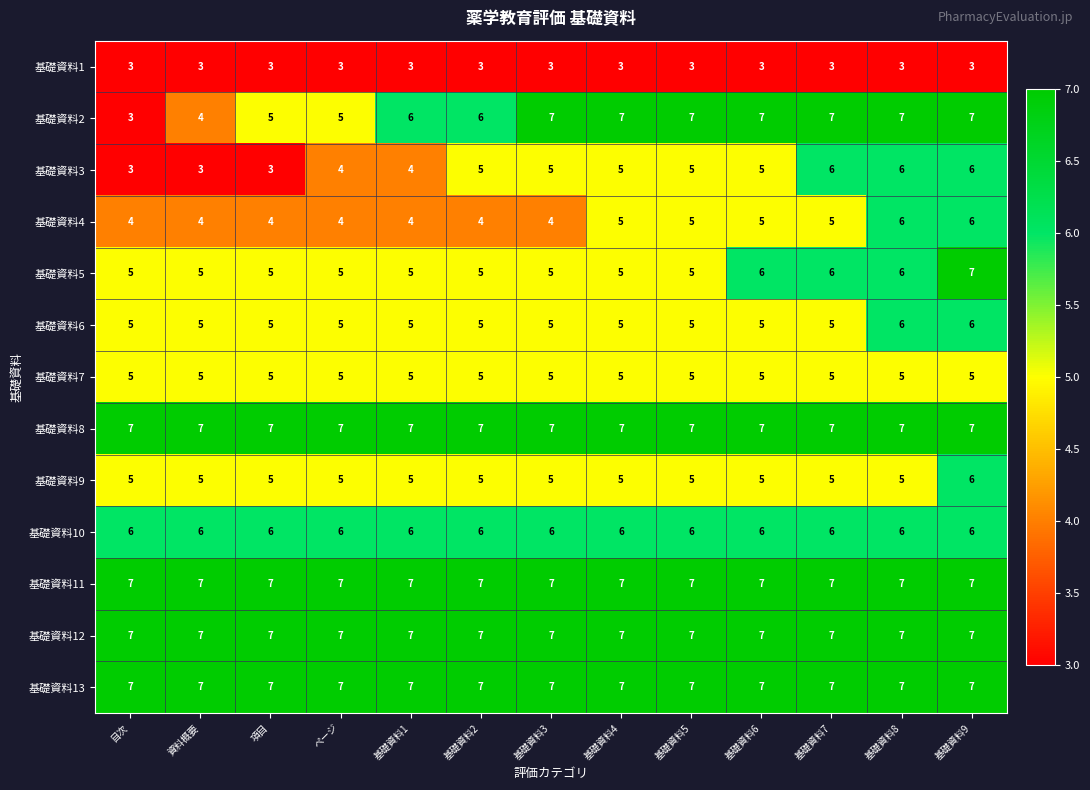

The value of 基礎資料5 at 基礎資料1 is 9. True or false?

False